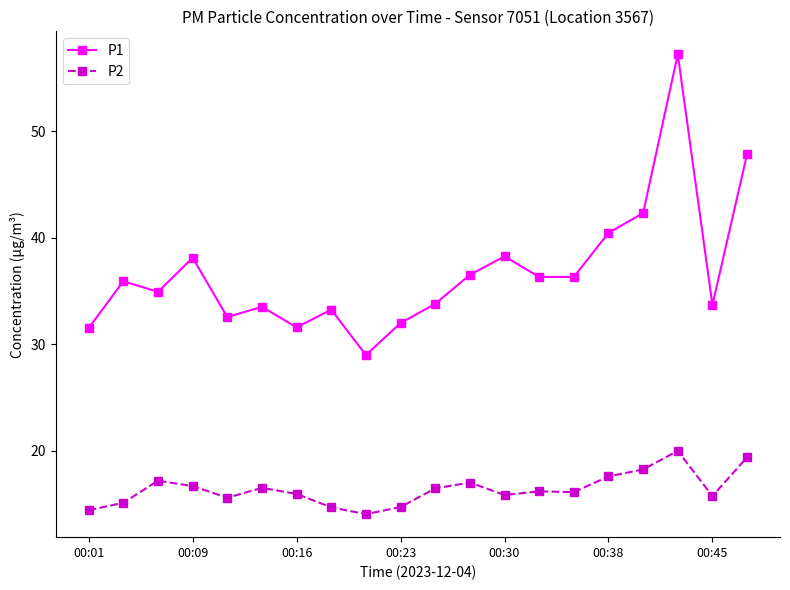

True or false: P2 and P1 intersect in this chart.

False